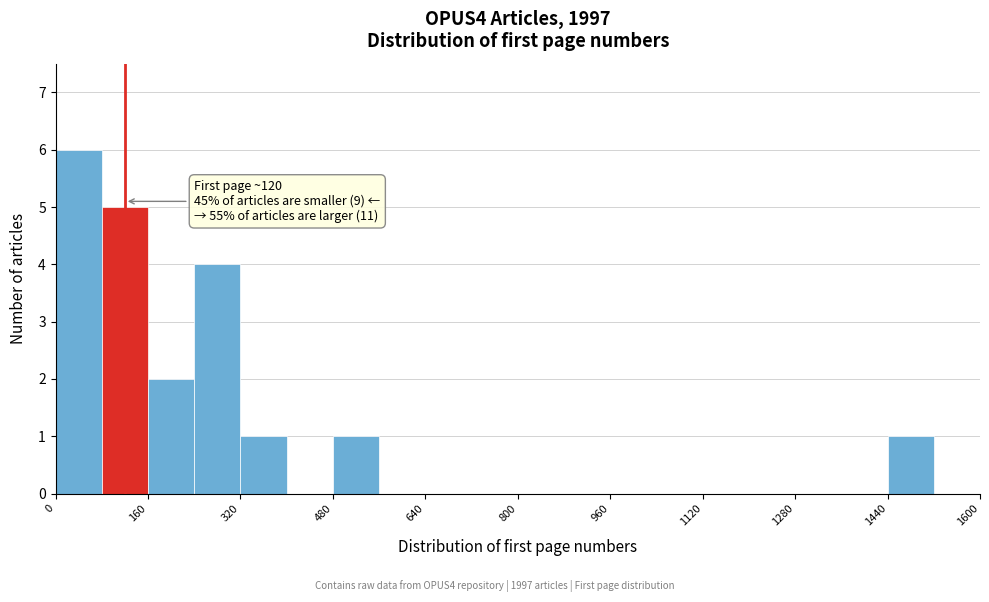

Which range on the x-axis has the tallest bar?

0 to 80